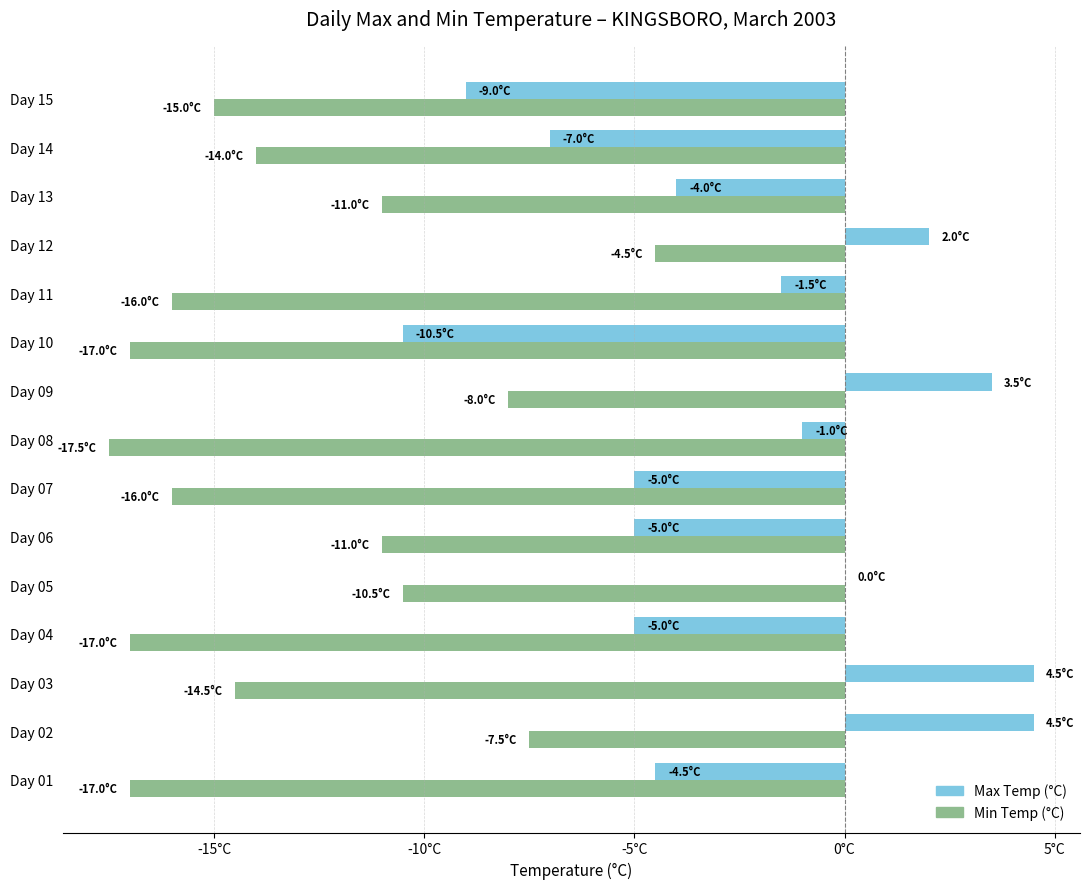

What are all the series names shown in the legend?

Max Temp (°C), Min Temp (°C)